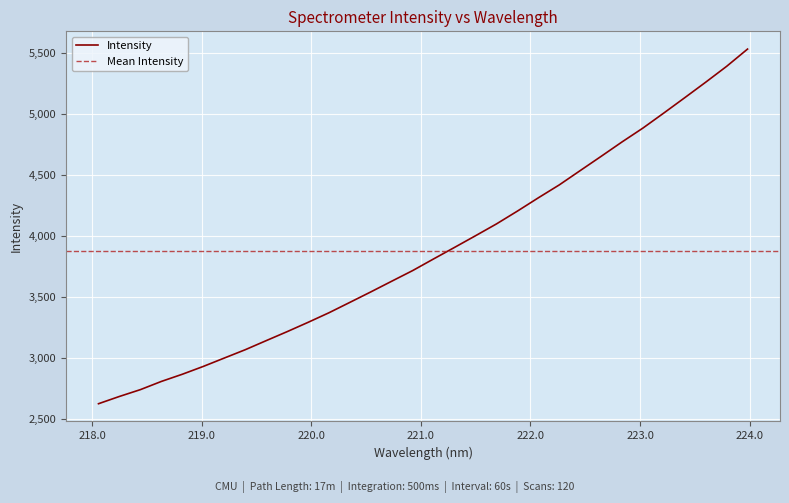

What is the ratio of the value at 222.0721 to the value at 221.8812?

1.0